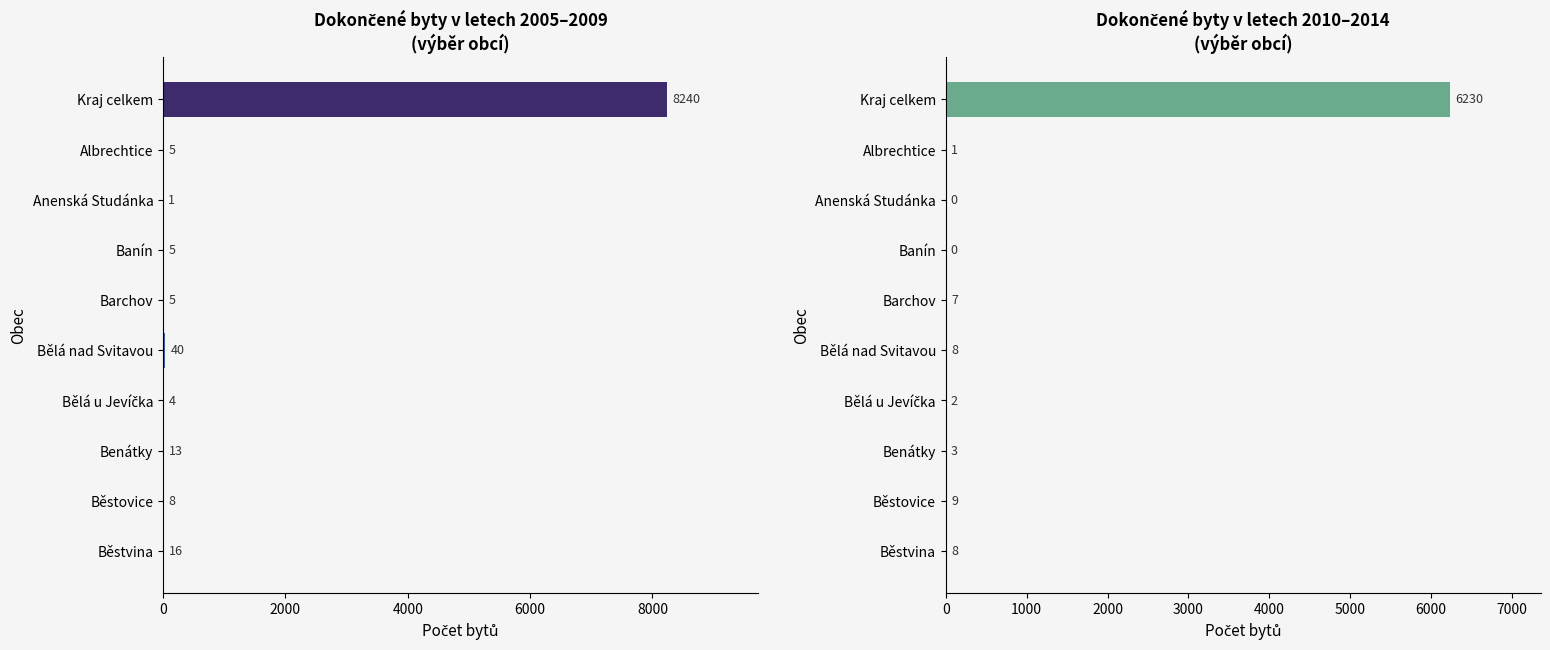

What is the maximum value for Dokončené byty 2010-2014?

6230